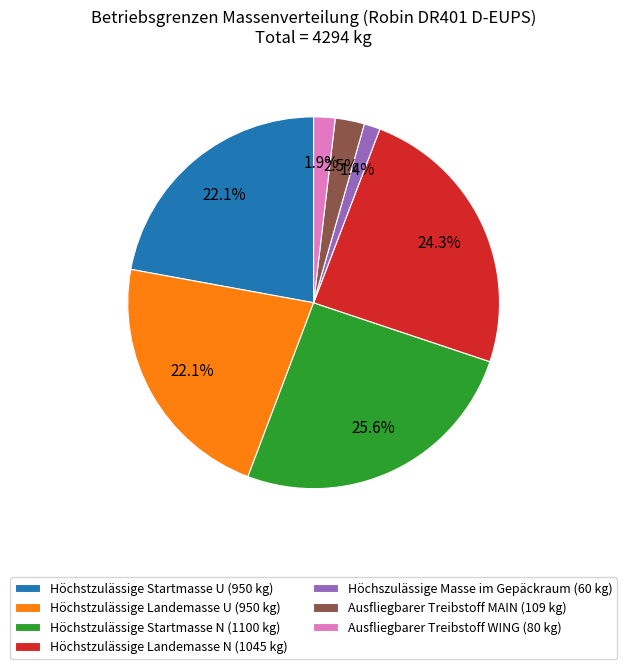

Do Höchszulässige Masse im Gepäckraum and Höchstzulässige Startmasse N together represent more than half of the pie?

No